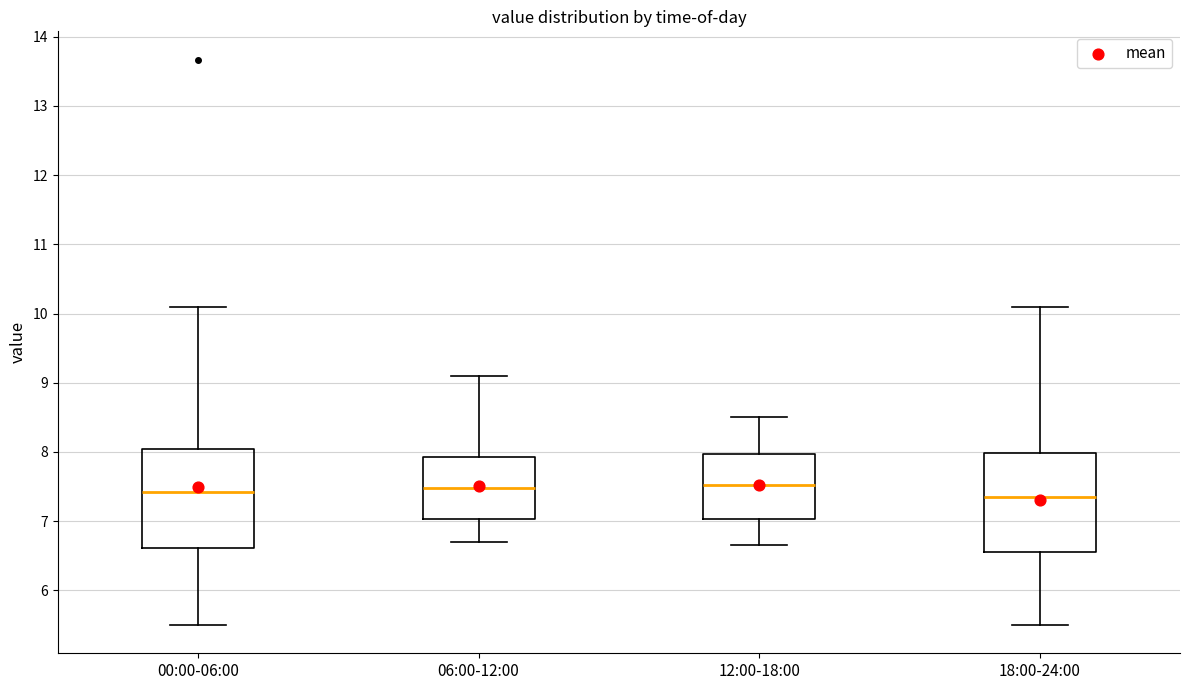

Where is the upper edge of the box for 18:00-24:00 on the y-axis? The values are not printed on the chart, so give them approximately, as read against the axis.

8.0